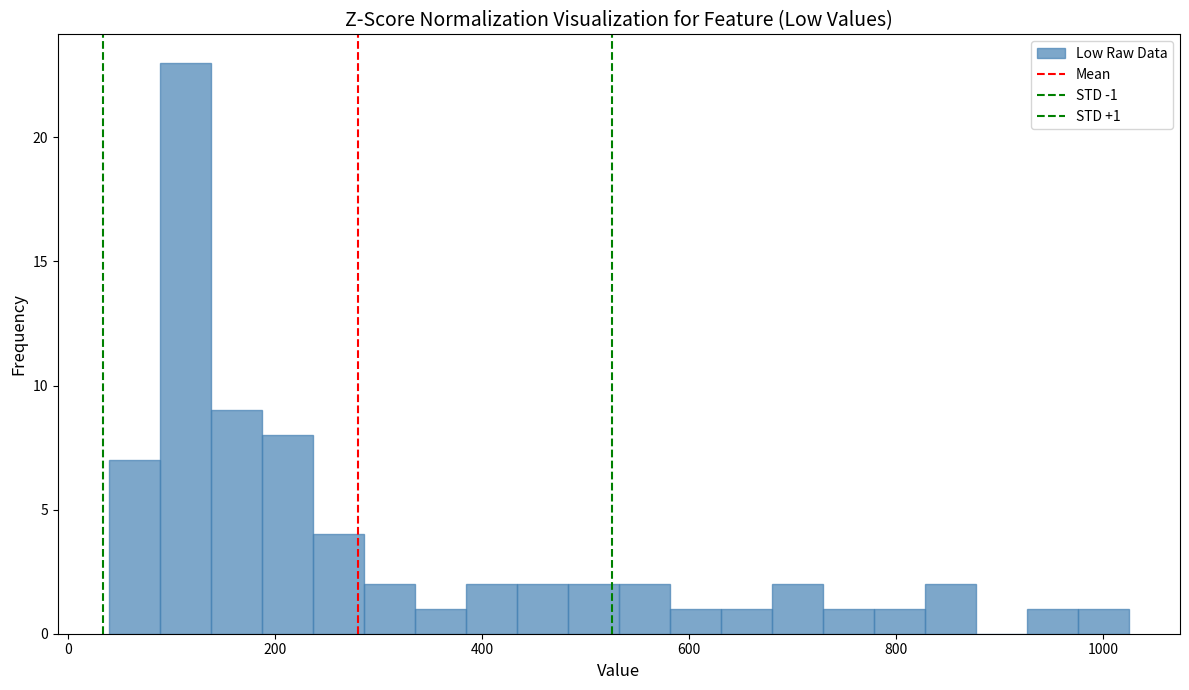

Read against the x-axis, roughly where is the centre of the tallest bar?

120